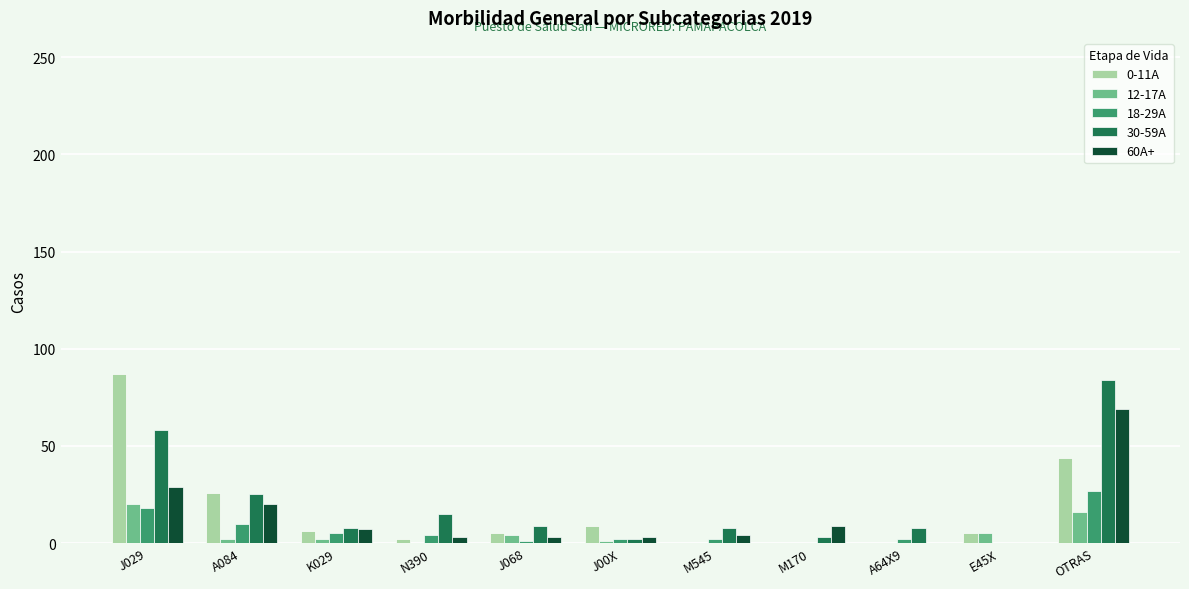

What is the greatest value displayed?

87